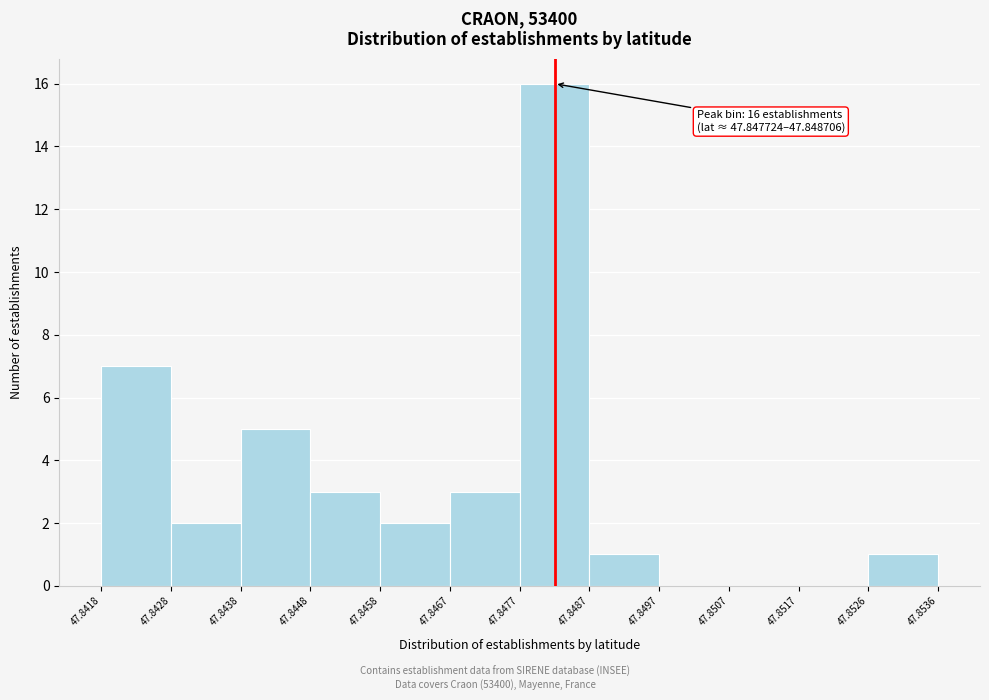

Over which range of the x-axis is the bar tallest?

47.8477 to 47.8487